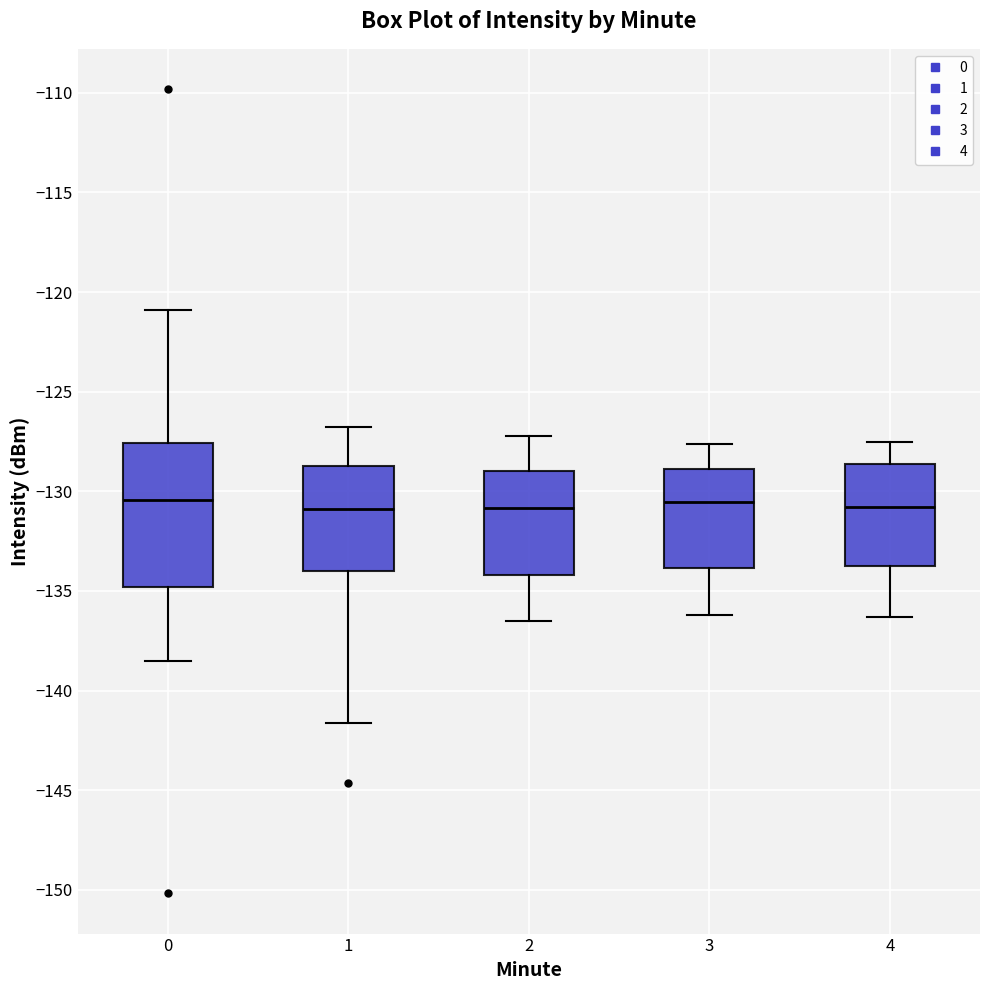

Reading left to right, read every box against the y-axis: the position of its median line, the range the box covers, and the ends of its whiskers. The values are not printed on the chart, so give them approximately, as read against the axis.

0: median -130.5, box -135.0 to -127.5, whiskers -138.5 to -121.0
1: median -131.0, box -134.0 to -128.5, whiskers -141.5 to -127.0
2: median -131.0, box -134.0 to -129.0, whiskers -136.5 to -127.0
3: median -130.5, box -134.0 to -129.0, whiskers -136.0 to -127.5
4: median -131.0, box -133.5 to -128.5, whiskers -136.5 to -127.5